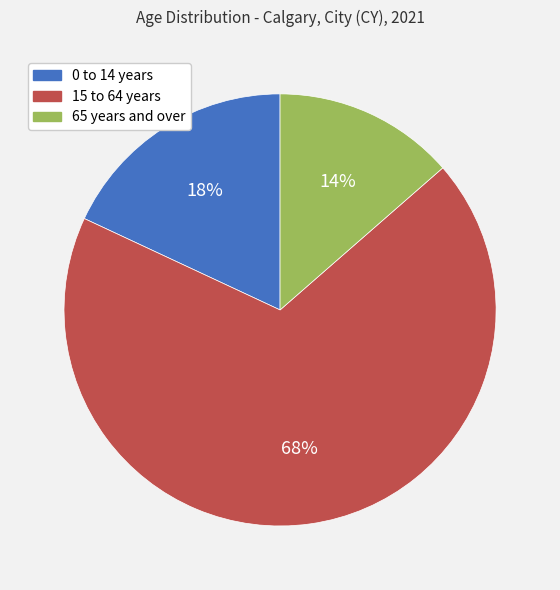

What percentage is the 0 to 14 years slice, to the nearest percent?

18%